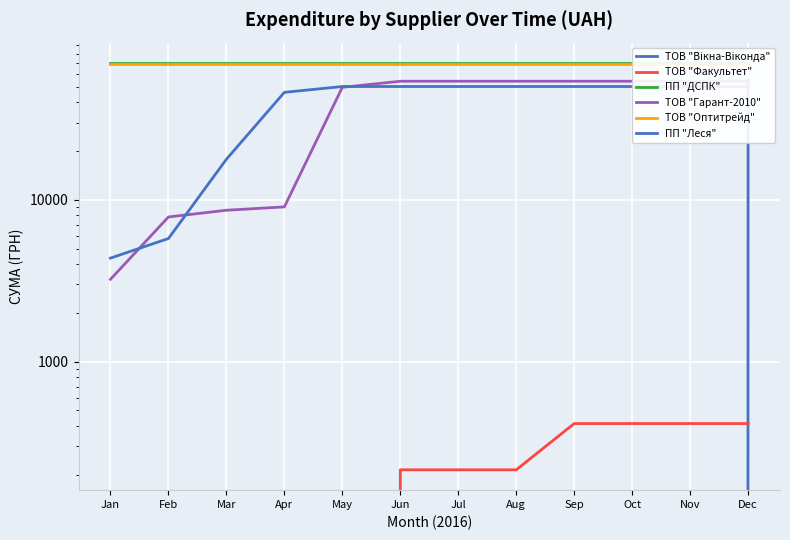

What is the value of the ТОВ "Гарант-2010" point at the 2nd from the left?

7832.8